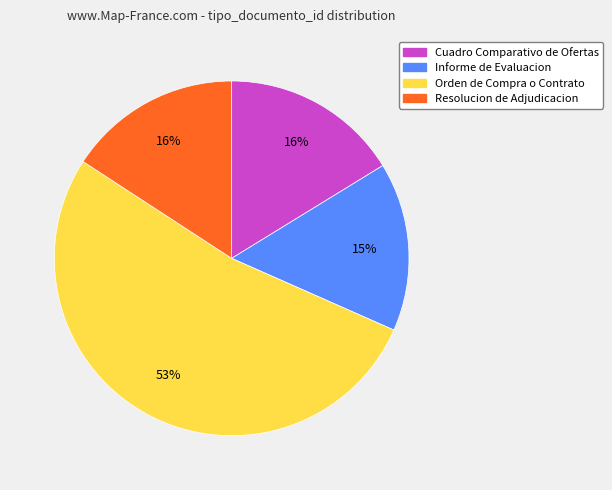

To the nearest percent, what is the average slice percentage?

25%